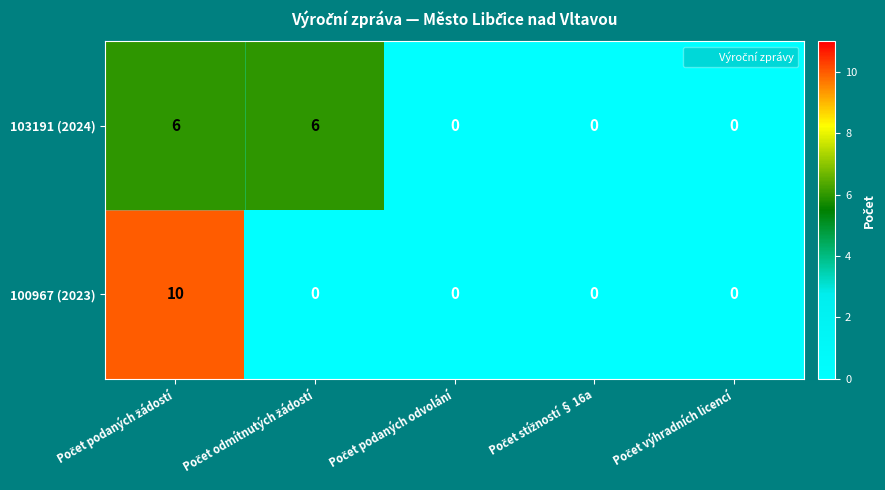

Which series has the largest total across all categories?

103191 (2024)